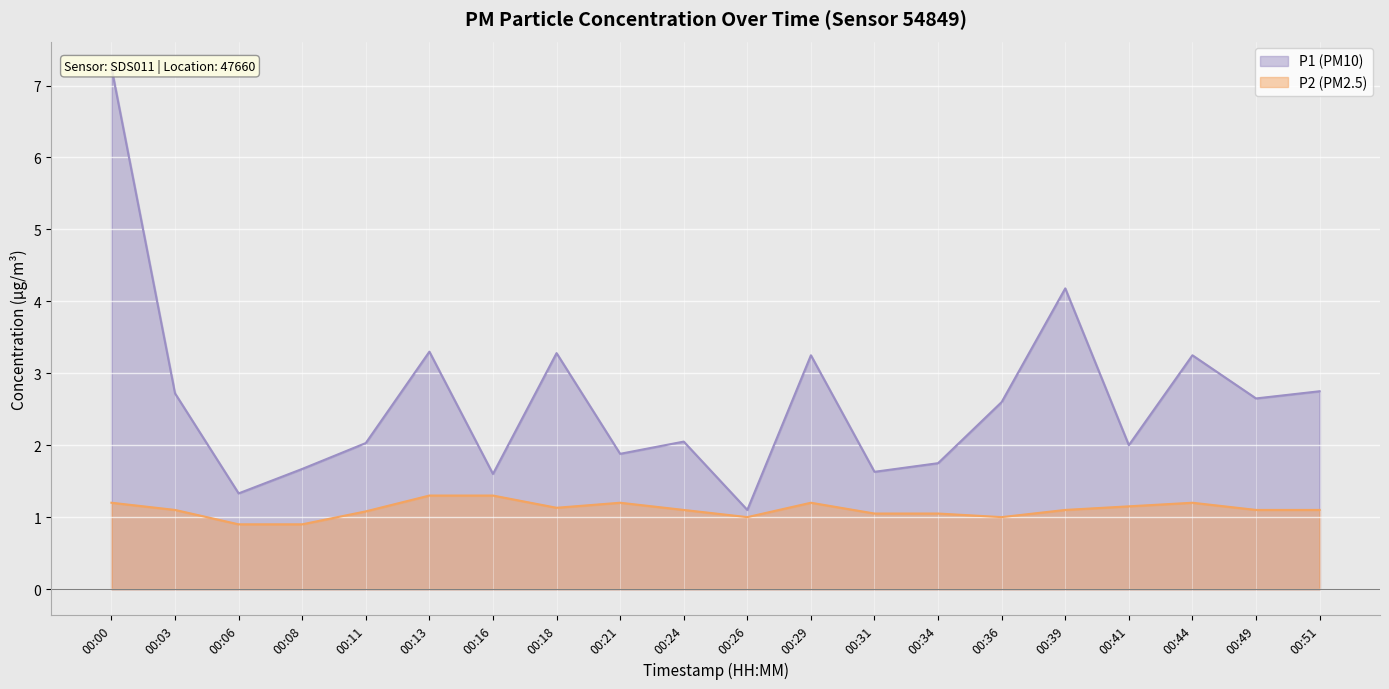

How many values in the P2 series are below 1?

2